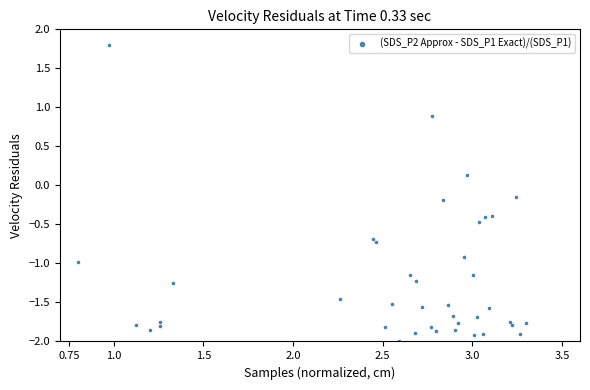

What is the range of Y values (max minus min)?

3.8